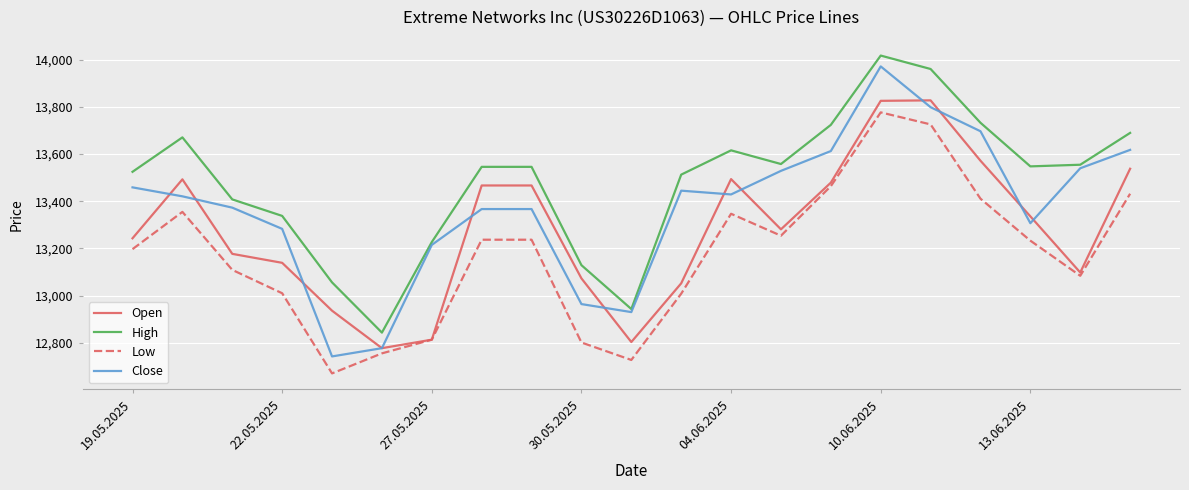

True or false: Open and High intersect in this chart.

False